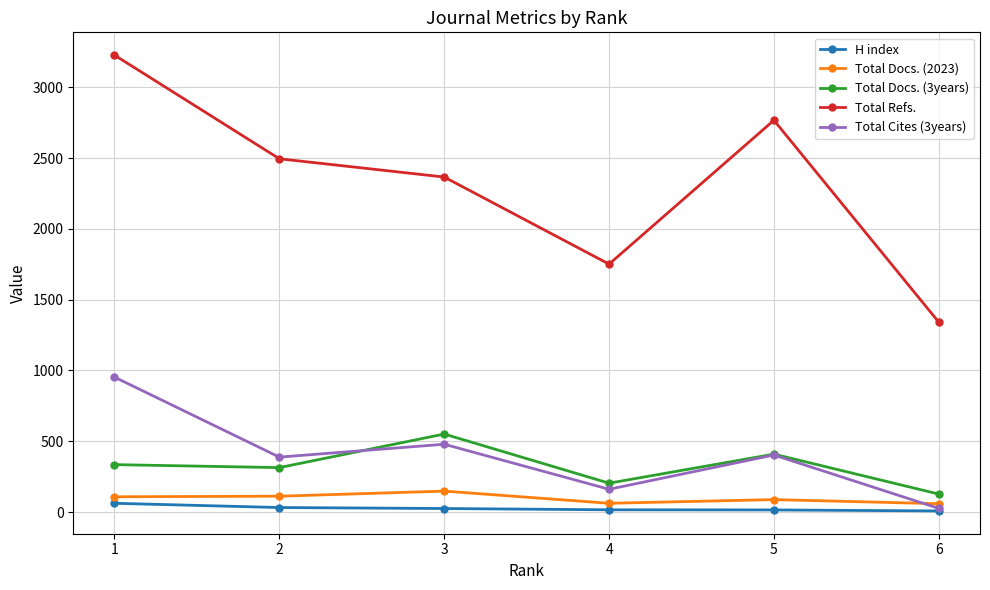

Where does the H index series first go above 25?

1